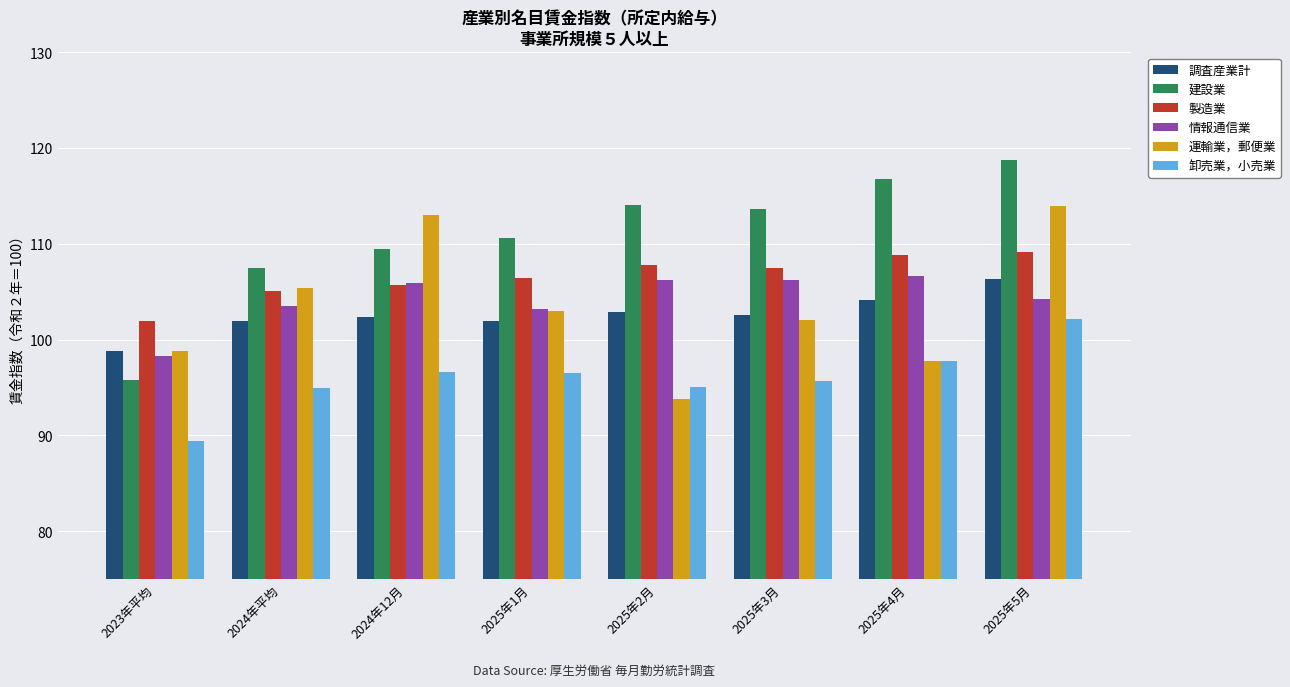

At which category is the sum across all series the highest?

2025年5月